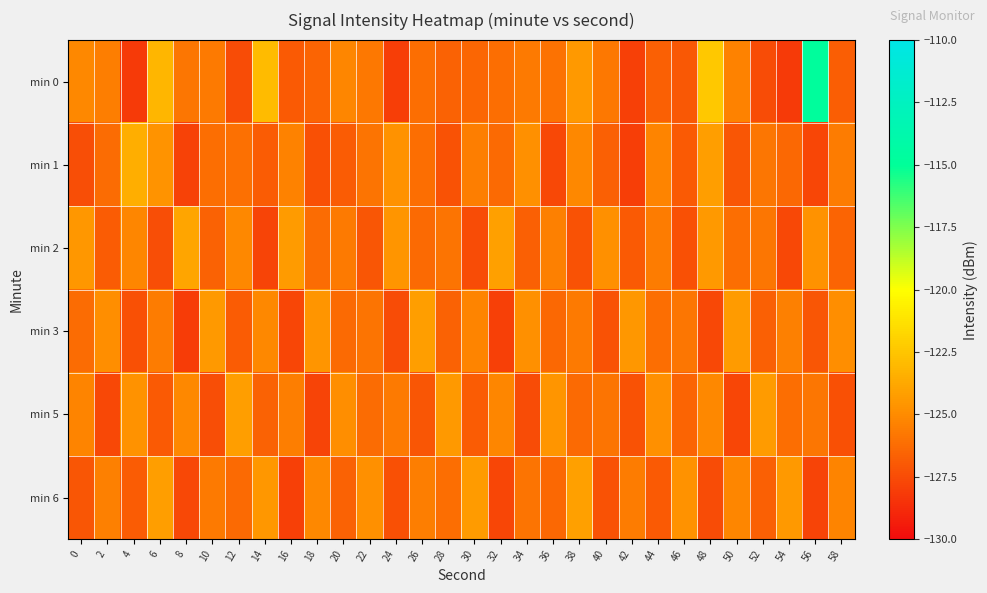

Which label corresponds to the largest value in the chart?

56